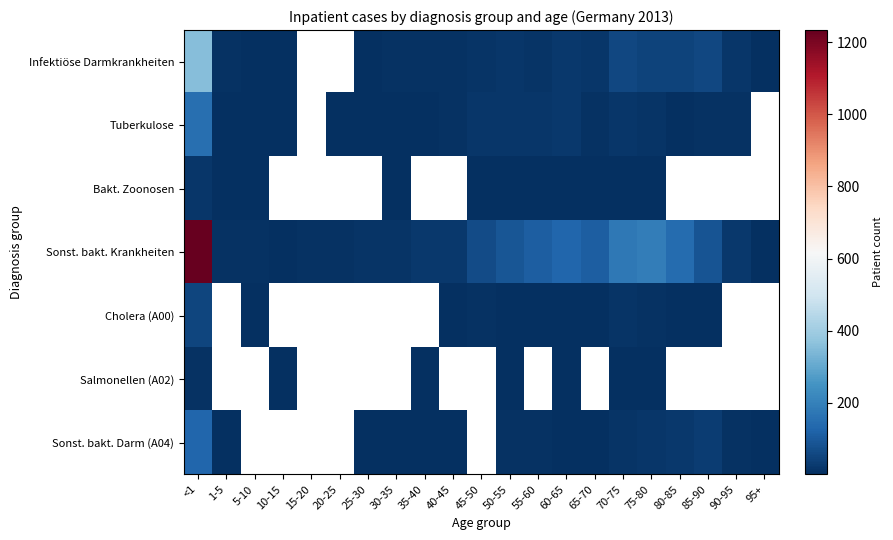

True or false: Infektiöse Darmkrankheiten has a value of 9.0 at 35-40.

True